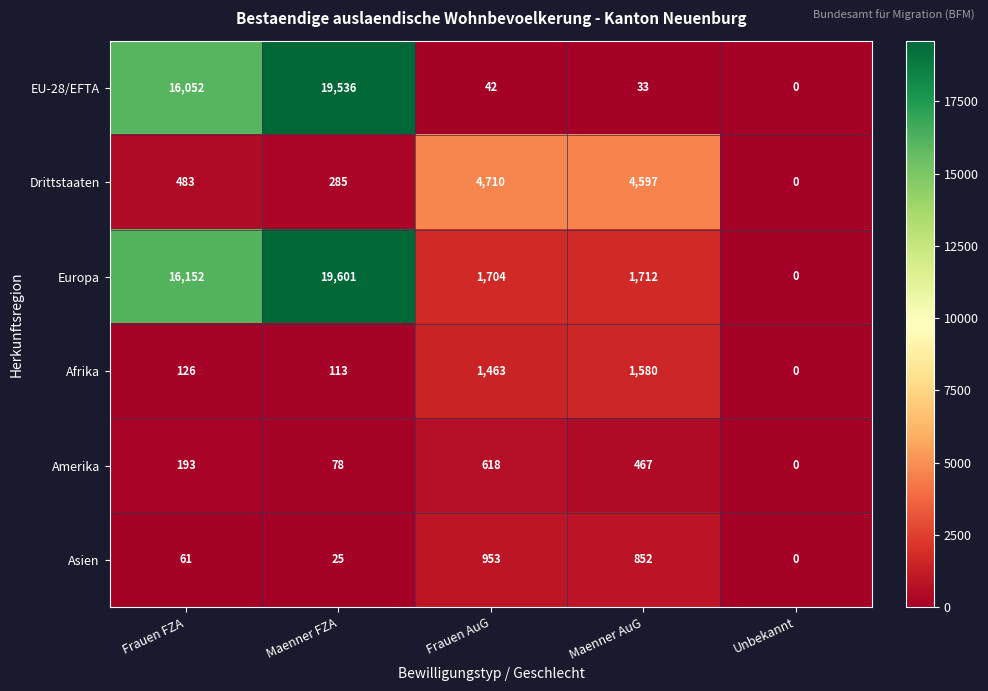

List the labels in order of Asien value, largest first.

Frauen AuG, Maenner AuG, Frauen FZA, Maenner FZA, Unbekannt